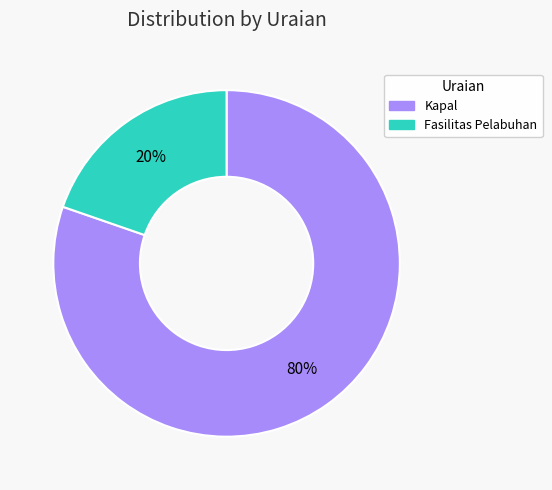

Between Kapal and Fasilitas Pelabuhan, which is larger?

Kapal